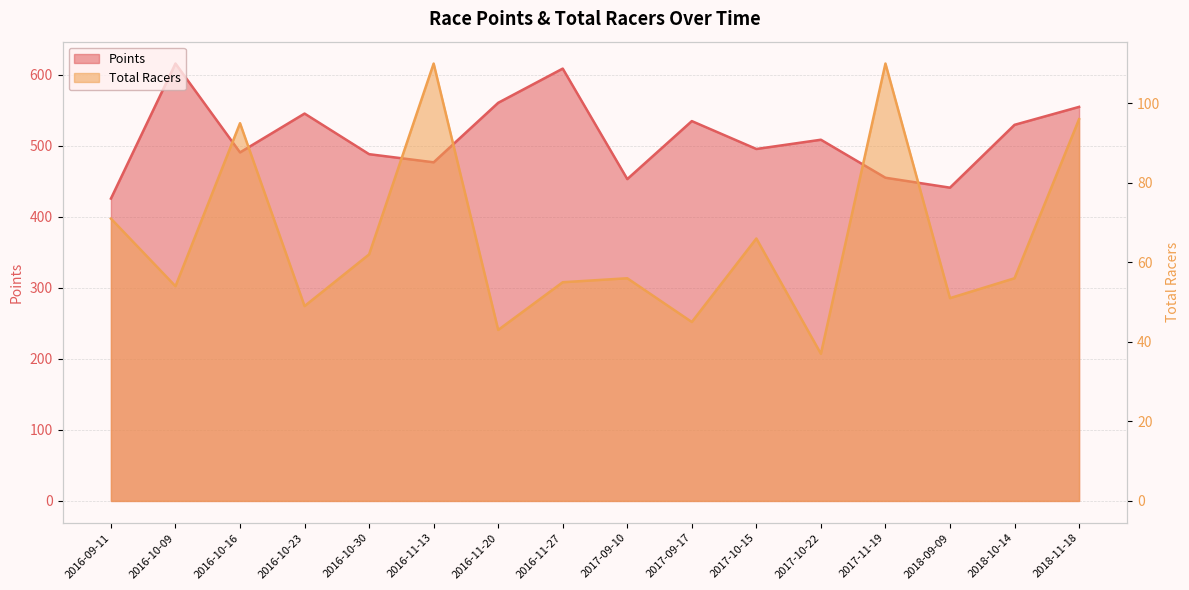

What is the total value across all series at 2016-10-09?

669.5